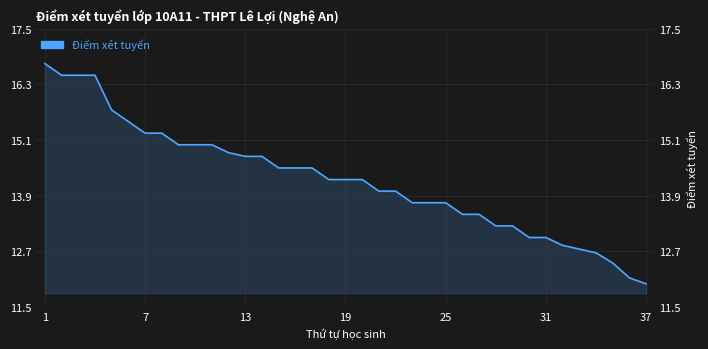

How many data points does each series have?

37